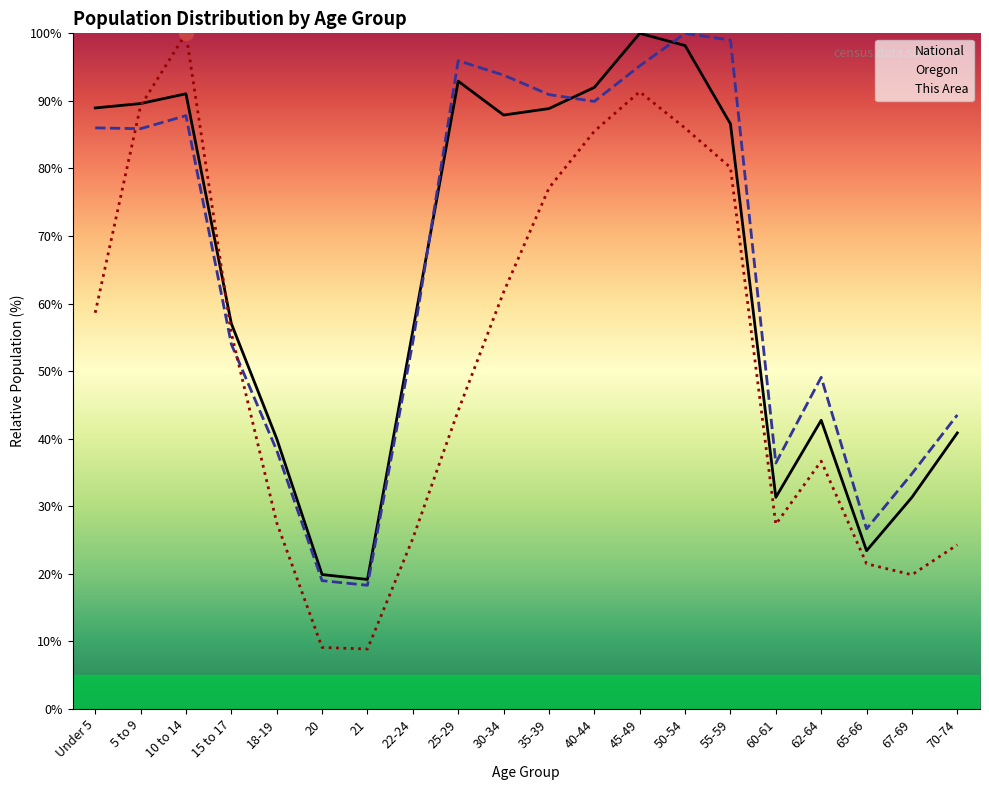

The value of This Area at 20 is 9.1. True or false?

True